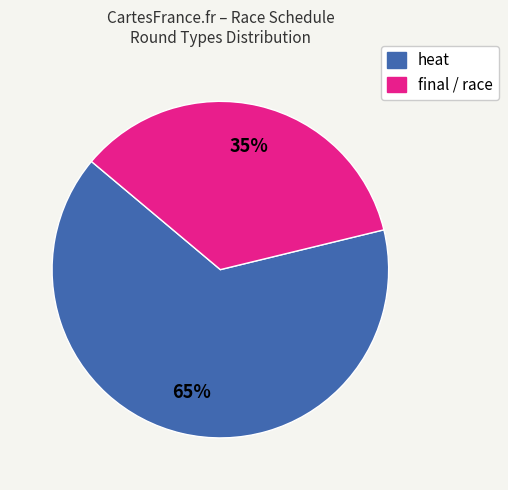

Is there a majority slice in this chart?

Yes